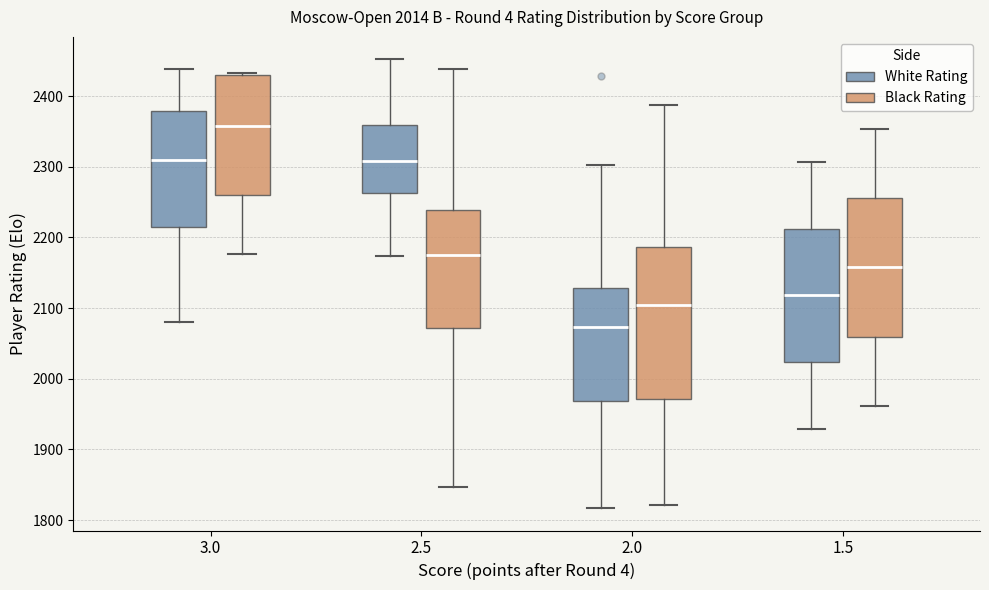

Comparing the boxes themselves (not the whiskers), which one is the tallest?

2.0 (Black Rating)